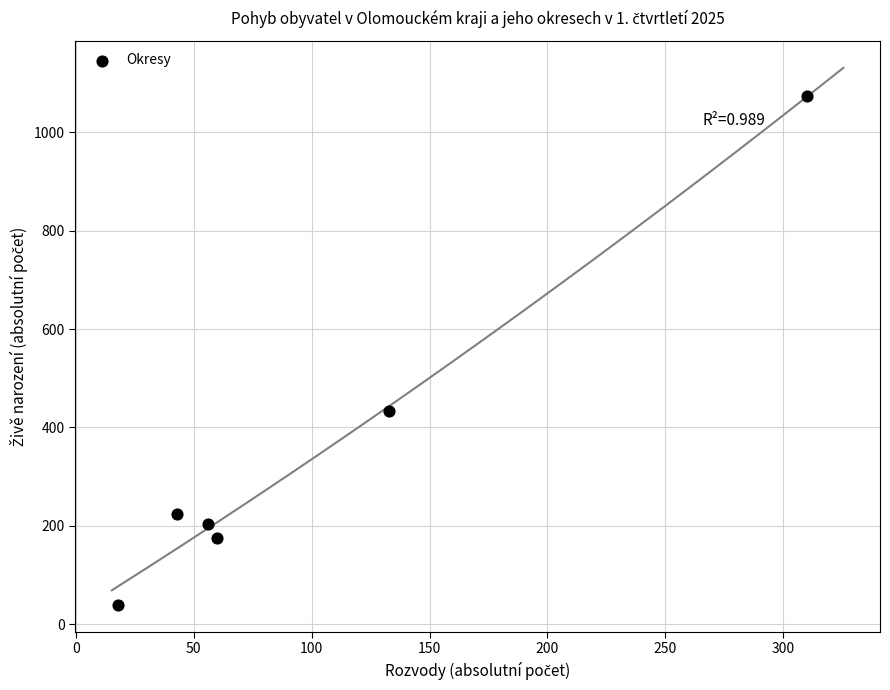

What Y value in the scatter plot is closest to 556?

433